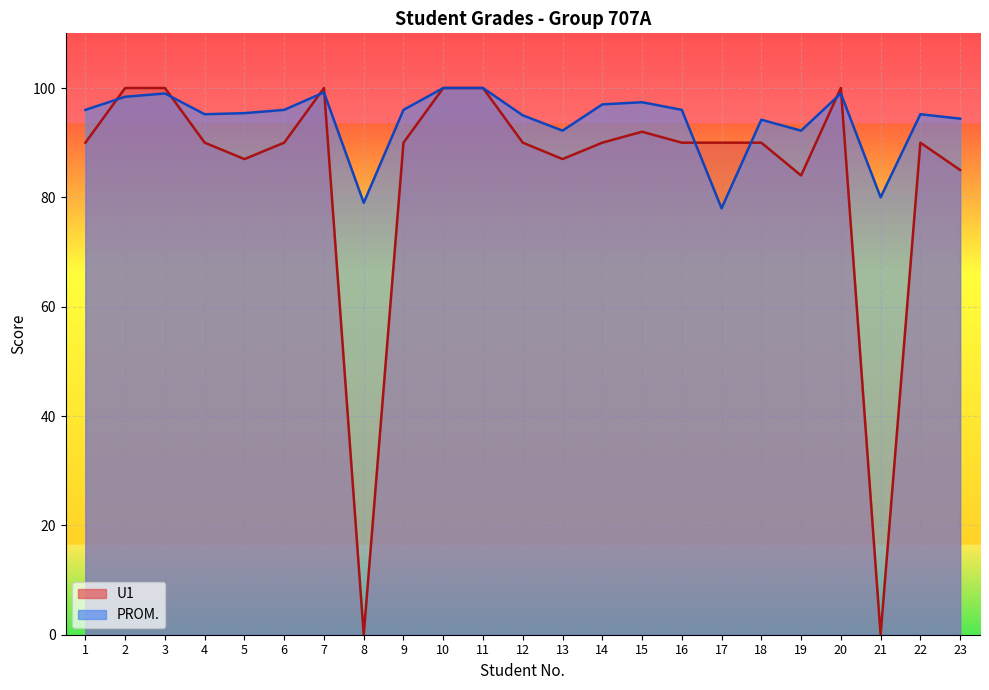

Count the number of categories in the chart.

23